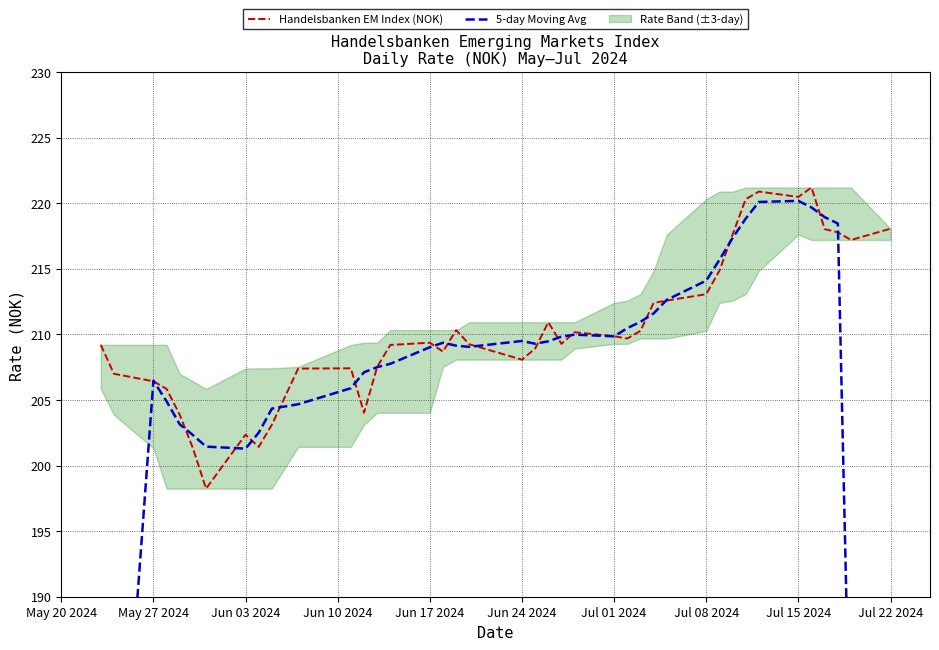

True or false: Handelsbanken EM Index (NOK) has a value of 220.5 at Jul 15 2024.

True